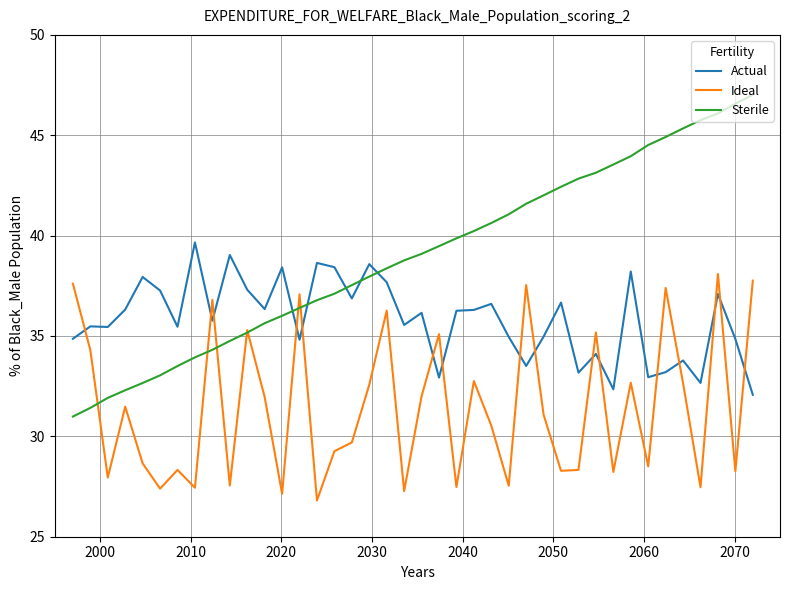

Which series ends up on top after the final intersection of Sterile and Actual?

Sterile